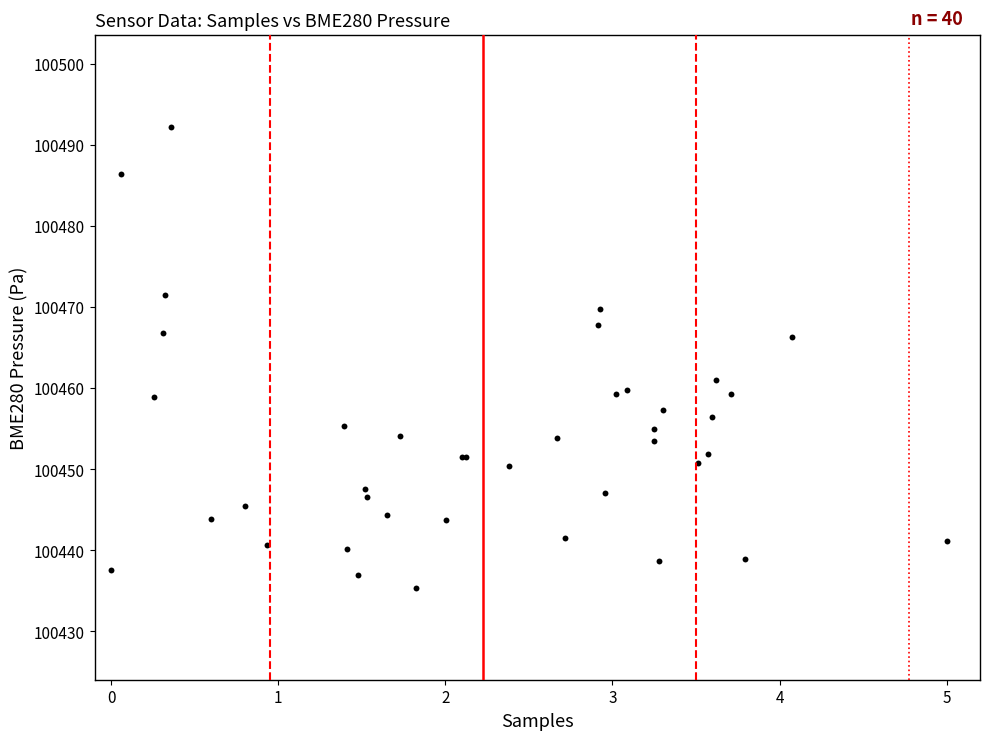

What Y value in the scatter plot is closest to 100463?

100461.0